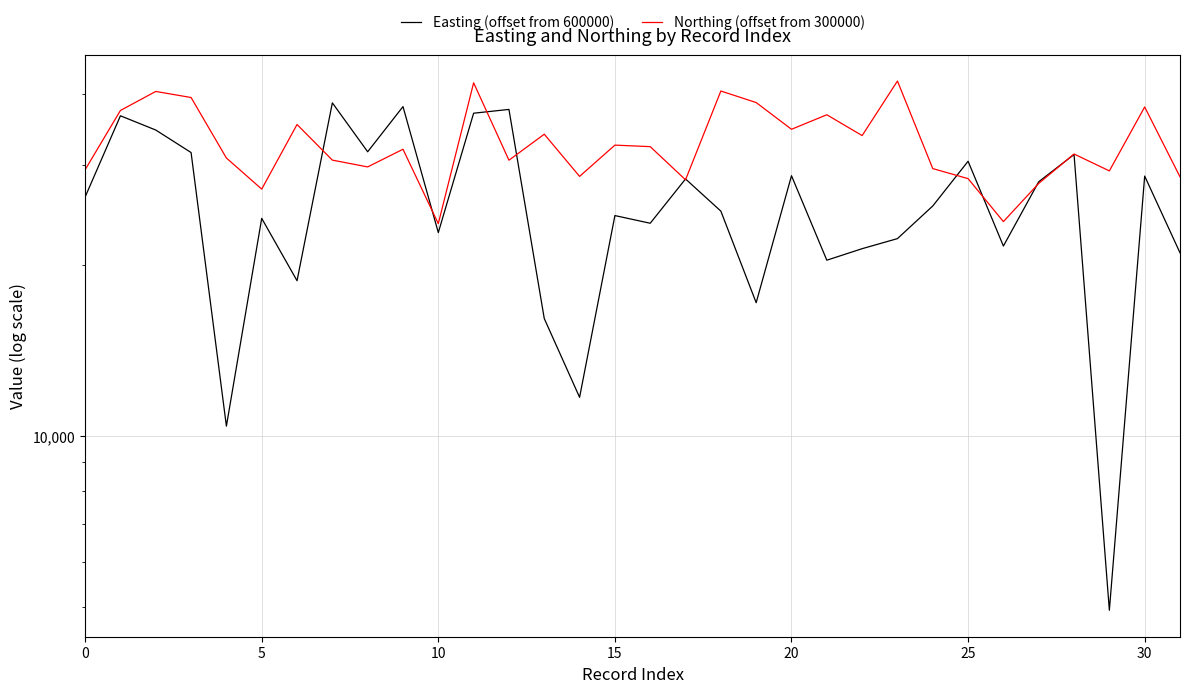

At which label does Easting (offset from 600000) reach its minimum?

29